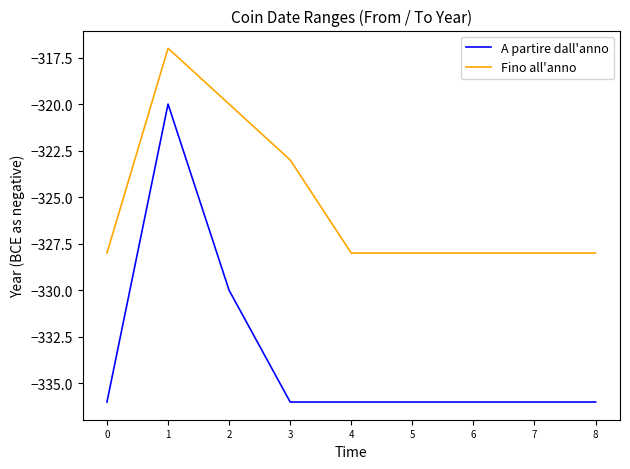

Rank the series by their maximum value, from lowest to highest.

A partire dall'anno, Fino all'anno